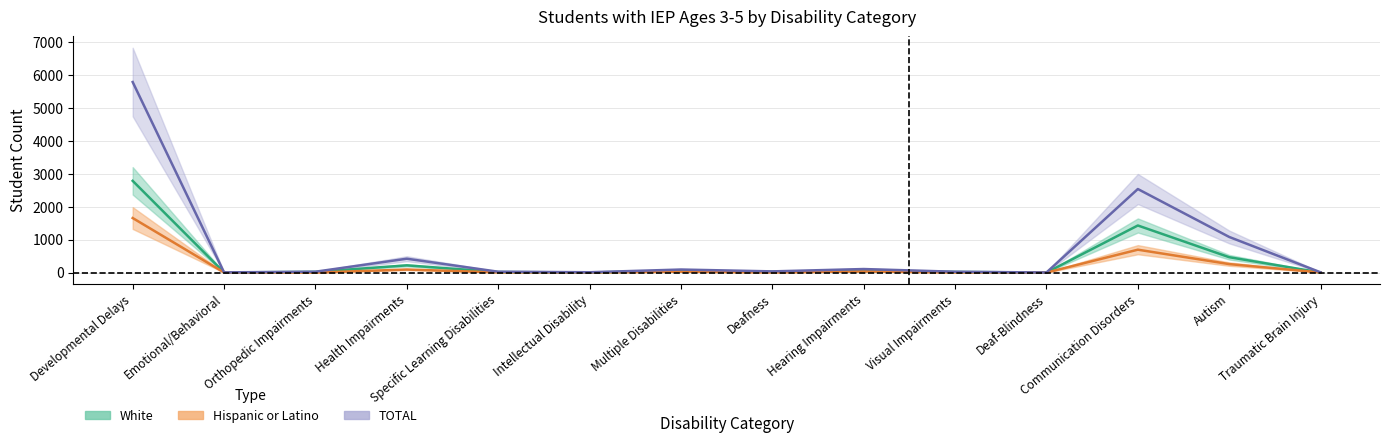

How many lines are shown in the chart?

3